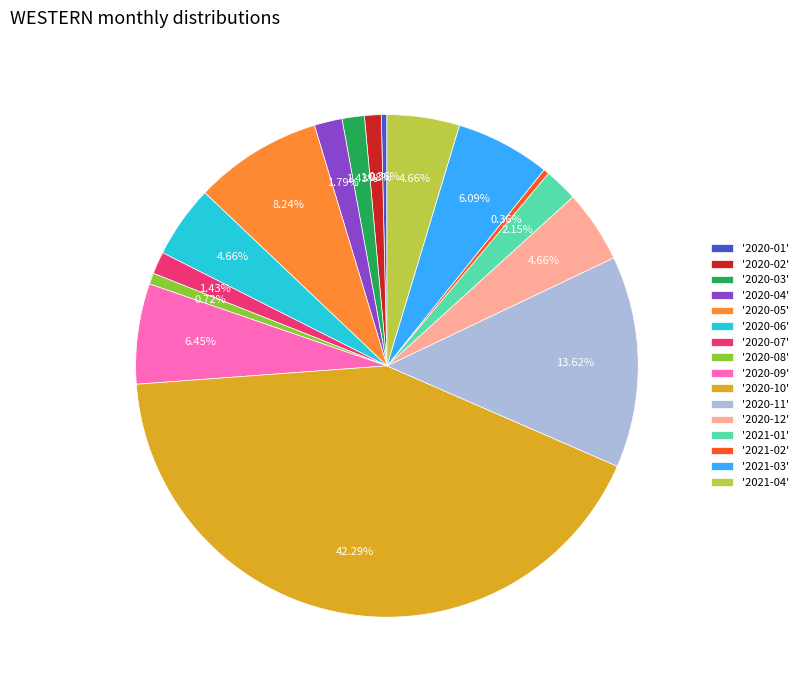

Do '2020-12' and '2020-07' together represent more than half of the pie?

No